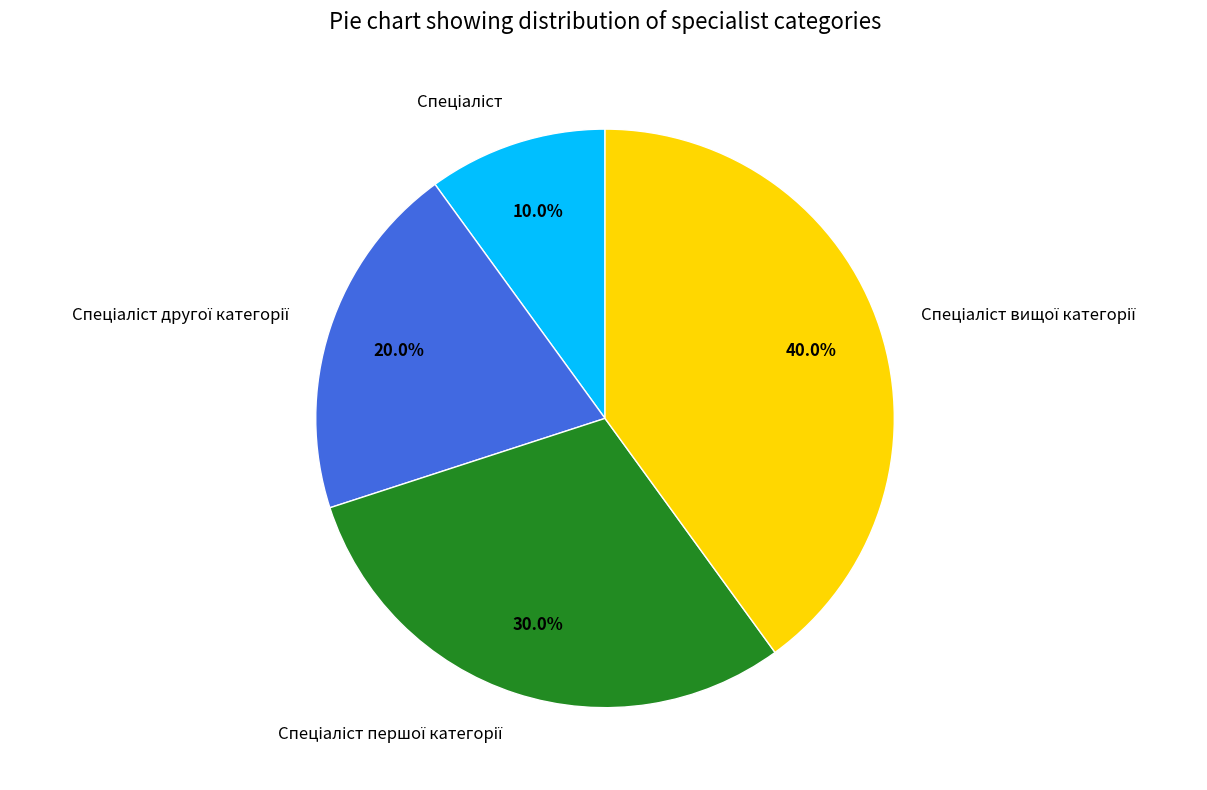

Does any single category account for the majority?

No